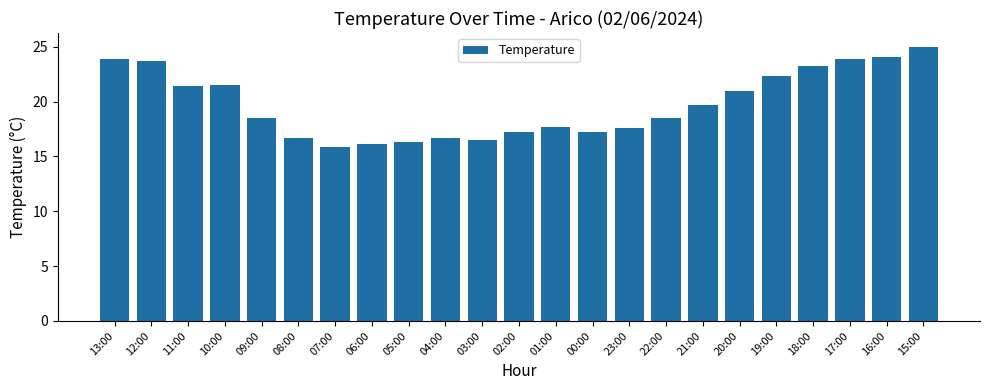

True or false: the data shows 17.7 at 01:00.

True